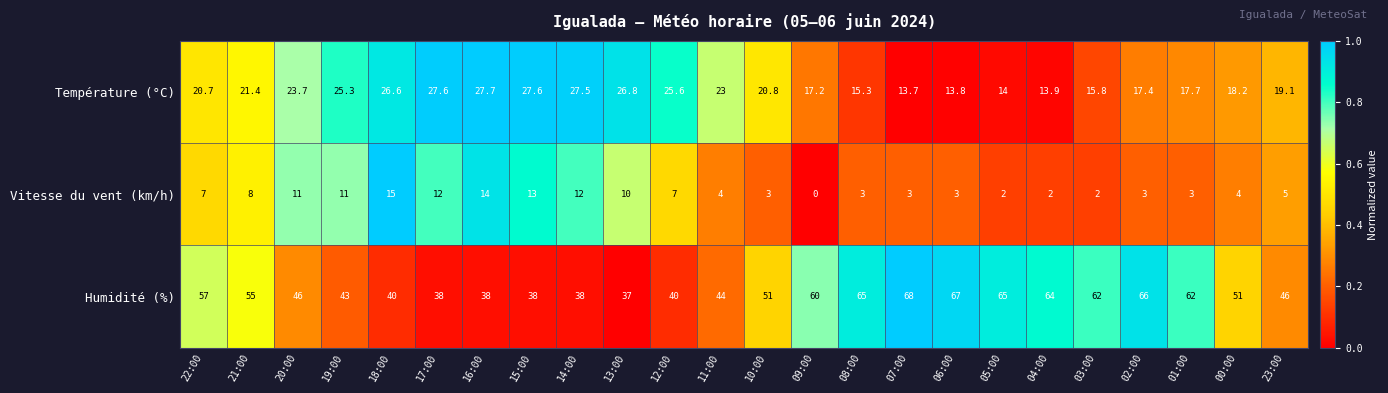

What is the total value across all series at 04:00?

79.9